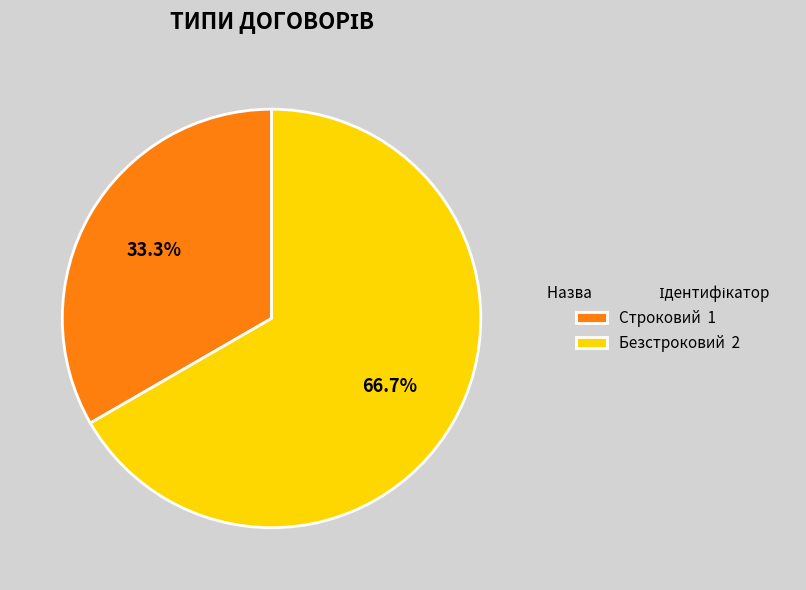

To the nearest percent, what percentage of the pie is Строковий?

33%